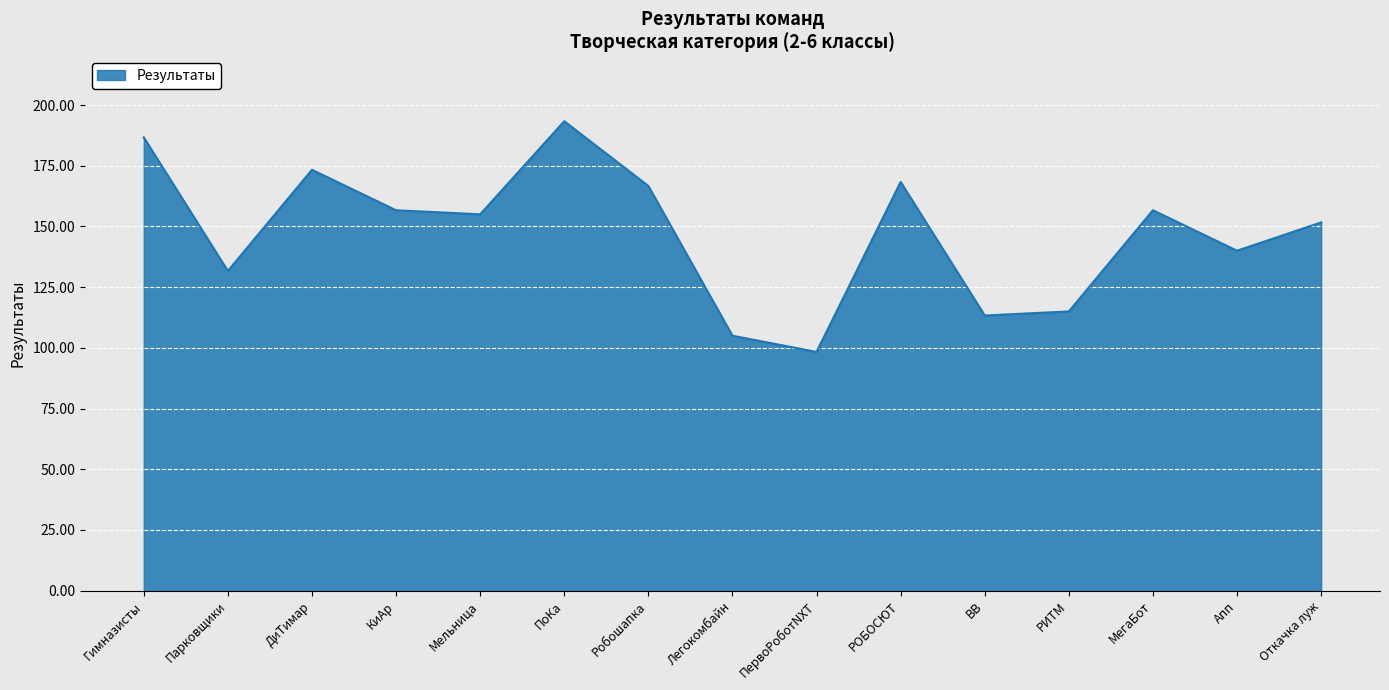

What value does the data have at Гимназисты?

186.7